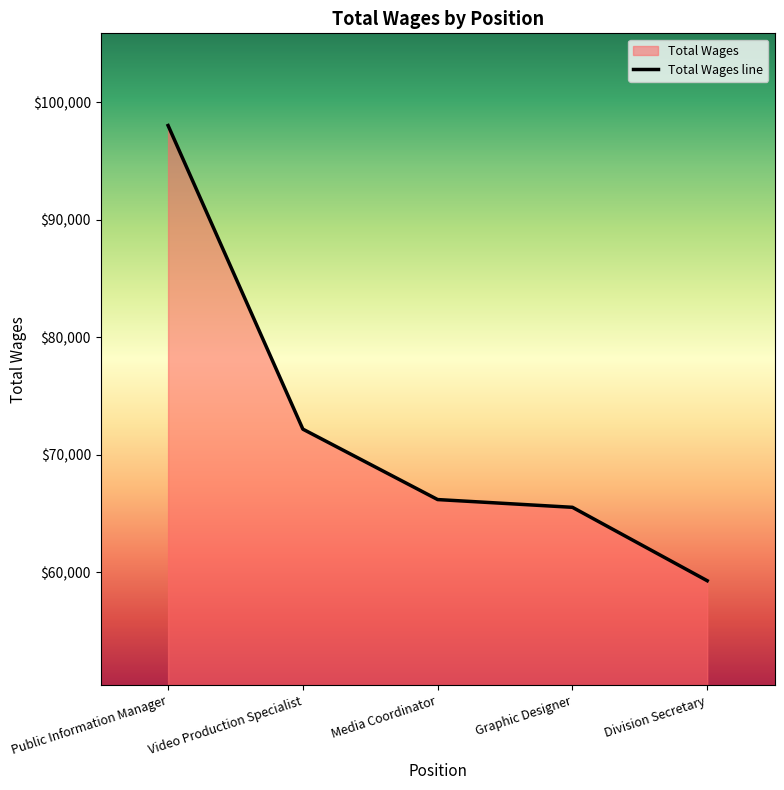

What is the label of the 5th point from the right?

Public Information Manager